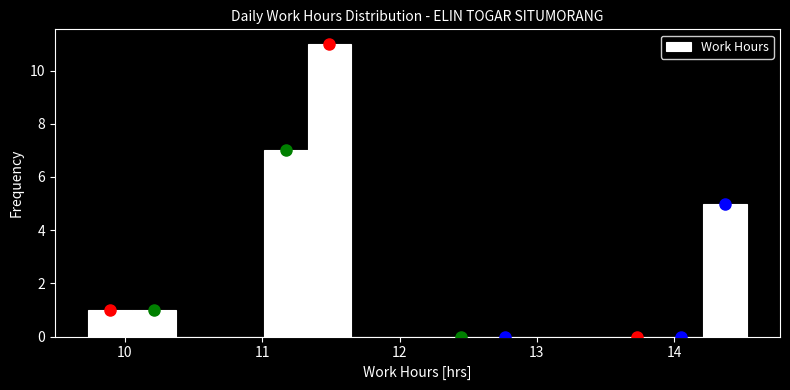

Around what value on the x-axis is the tallest bar? Give the approximate position of its centre, as read against the axis.

11.5